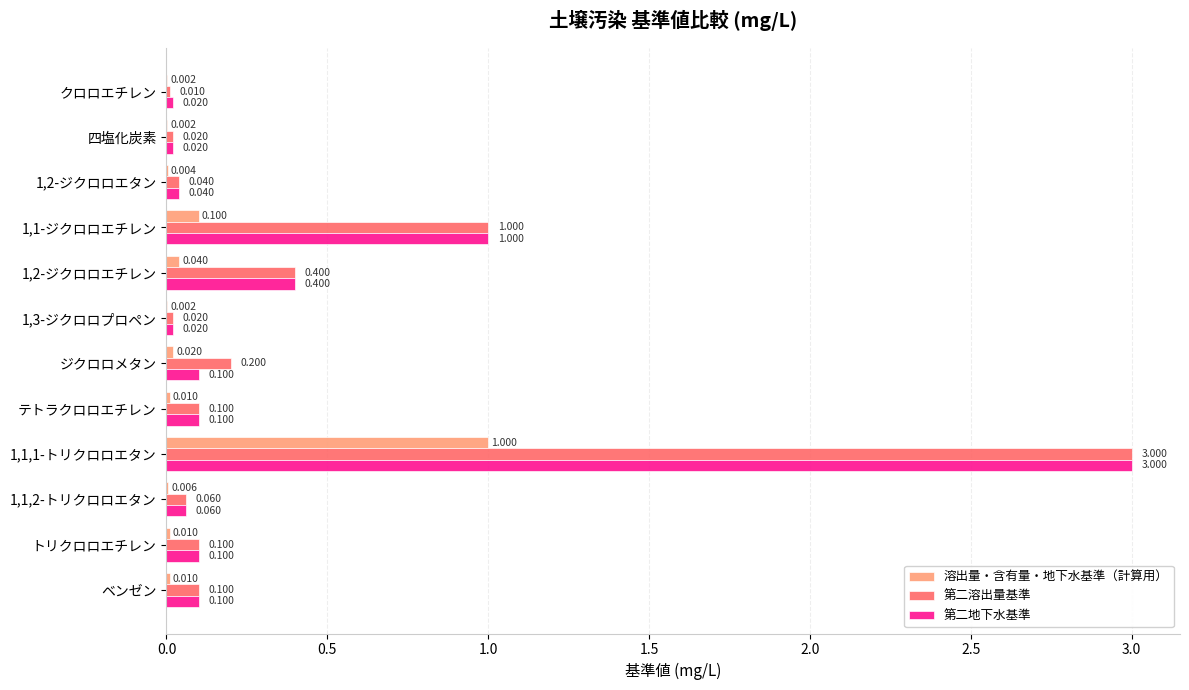

Between クロロエチレン and テトラクロロエチレン, which series saw the biggest shift?

第二溶出量基準